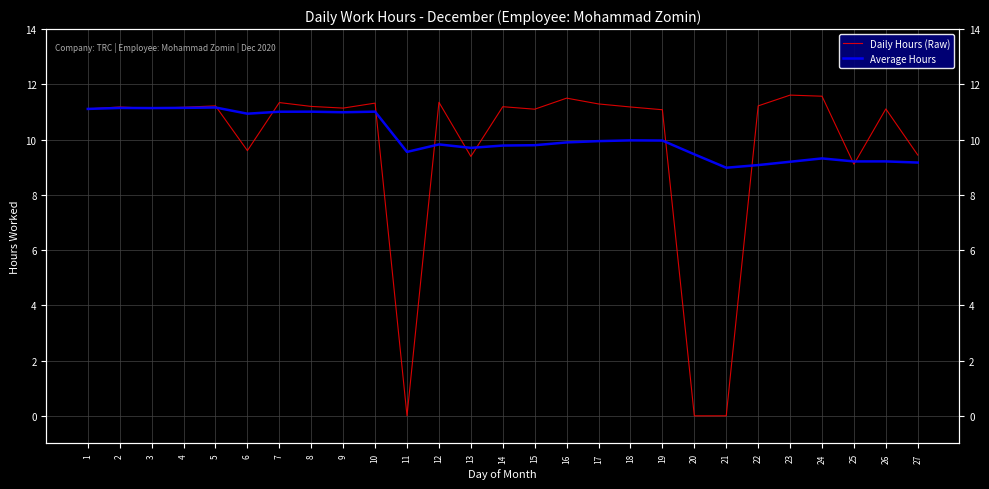

The value of Daily Hours (Raw) at 25 is 12.3. True or false?

False